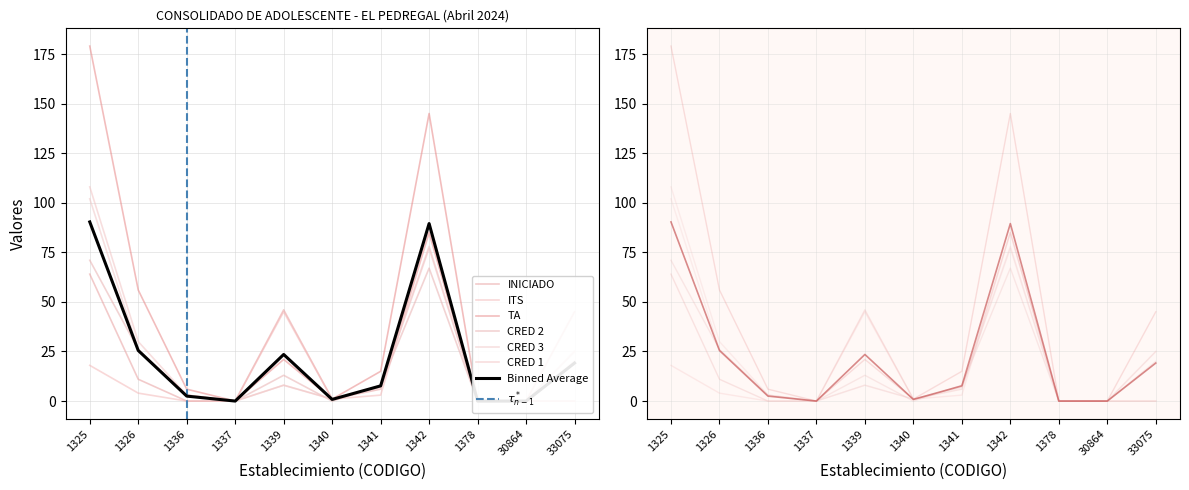

Reading left to right, what are all the values shown in this chart?

INICIADO: 64	11	0	0	46	1	6	85	0	0	0
ITS: 18	4	0	0	45	1	3	85	0	0	0
TA: 179	56	6	0	21	1	15	145	0	0	45
CRED 2: 71	26	3	0	13	0	8	67	0	0	20
CRED 3: 102	26	3	0	8	1	7	77	0	0	25
CRED 1: 108	30	3	0	8	1	7	78	0	0	25